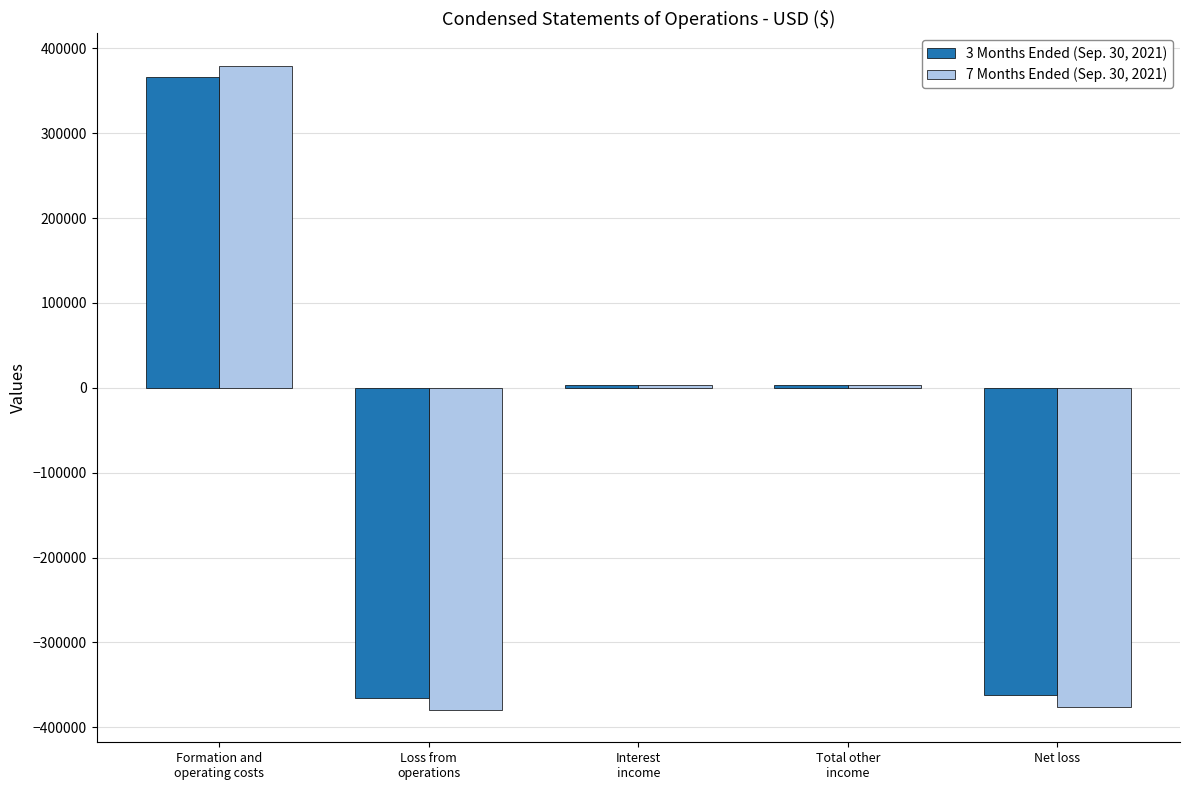

What is the maximum value shown in the chart?

379698